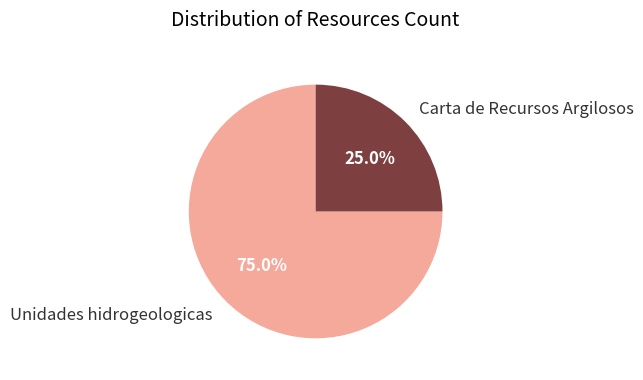

To the nearest percent, what percentage of the pie is Carta de Recursos Argilosos?

25%